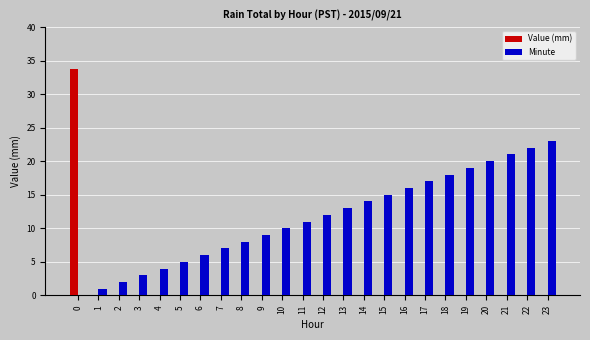

How many categories are shown in the chart?

24